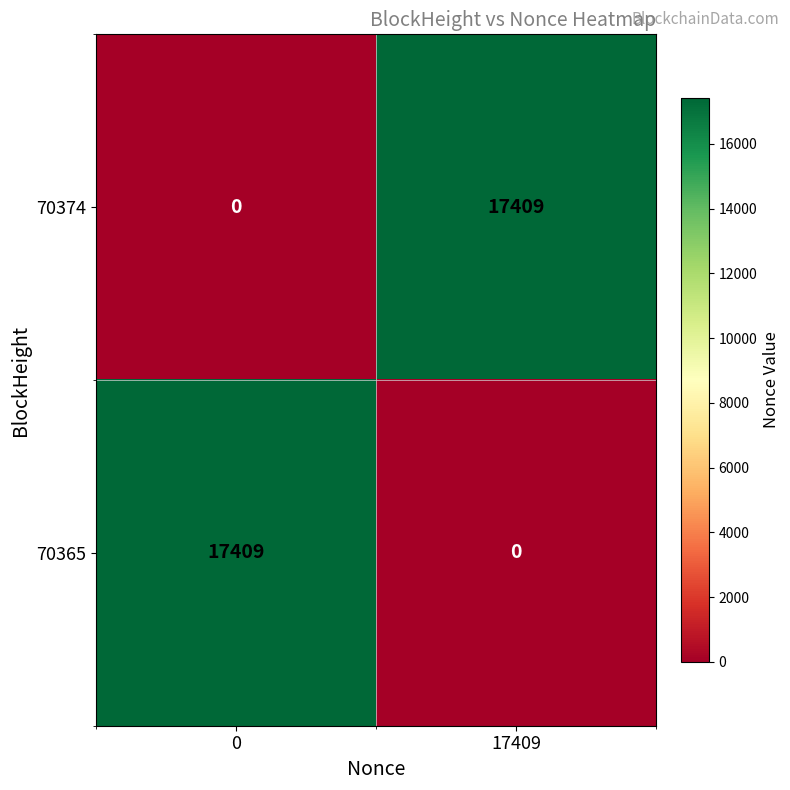

At 17409, list the series in order from smallest to largest.

70365, 70374